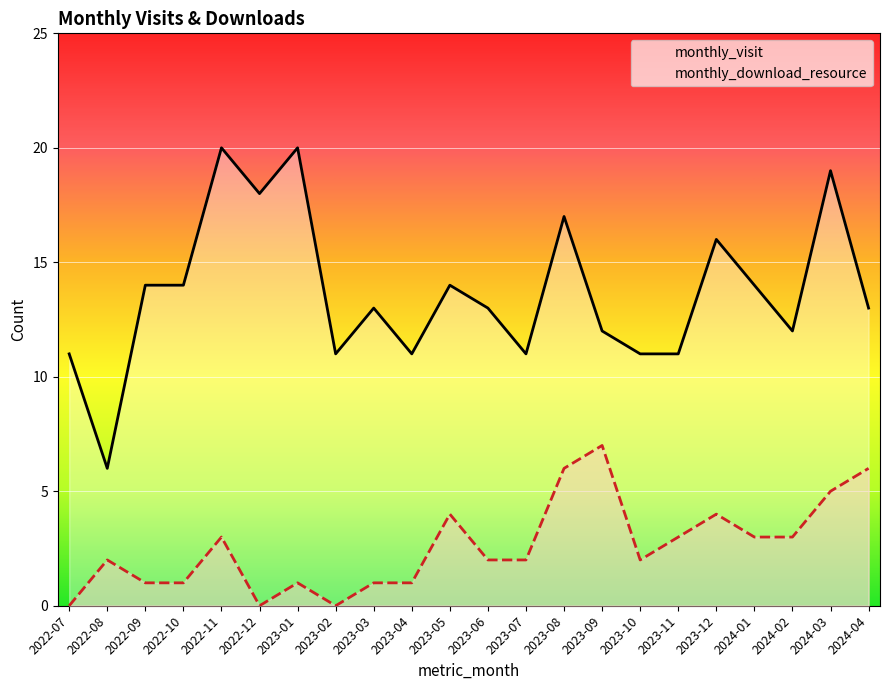

The monthly_download_resource series shows 2 at 2023-06. True or false?

True